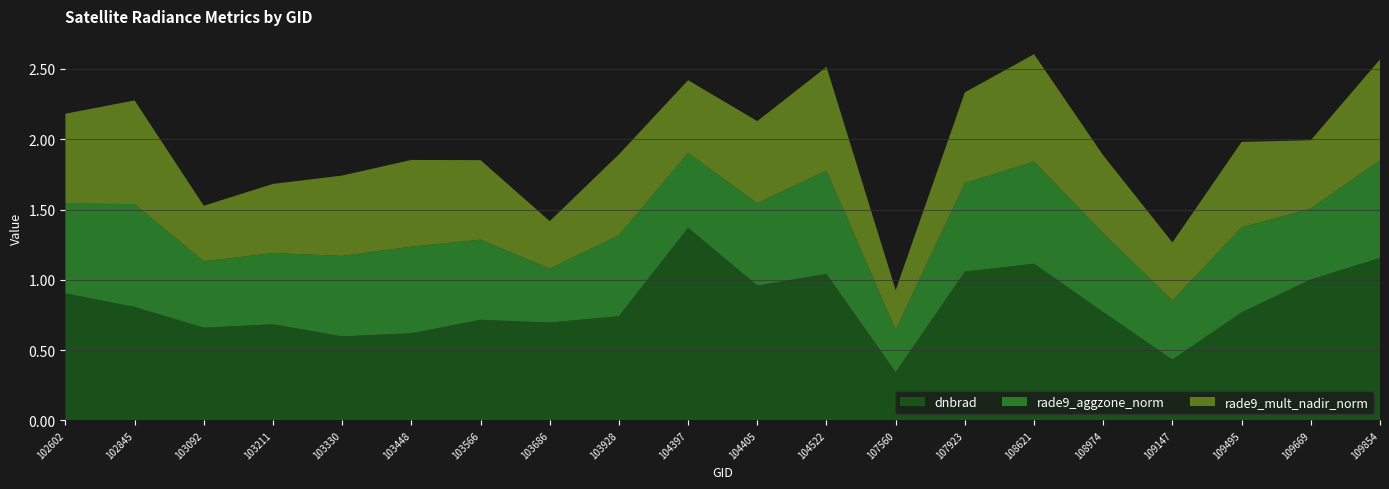

Reading left to right, transcribe all the data shown in this chart.

dnbrad: 102602=0.9	102845=0.8	103092=0.7	103211=0.7	103330=0.6	103448=0.6	103566=0.7	103686=0.7	103928=0.7	104397=1.4	104405=1.0	104522=1.0	107560=0.3	107923=1.1	108621=1.1	108974=0.8	109147=0.4	109495=0.8	109669=1.0	109854=1.2
rade9_aggzone_norm: 102602=0.6	102845=0.7	103092=0.5	103211=0.5	103330=0.6	103448=0.6	103566=0.6	103686=0.4	103928=0.6	104397=0.5	104405=0.6	104522=0.7	107560=0.3	107923=0.6	108621=0.7	108974=0.6	109147=0.4	109495=0.6	109669=0.5	109854=0.7
rade9_mult_nadir_norm: 102602=0.6	102845=0.7	103092=0.4	103211=0.5	103330=0.6	103448=0.6	103566=0.6	103686=0.3	103928=0.6	104397=0.5	104405=0.6	104522=0.7	107560=0.3	107923=0.6	108621=0.8	108974=0.6	109147=0.4	109495=0.6	109669=0.5	109854=0.7